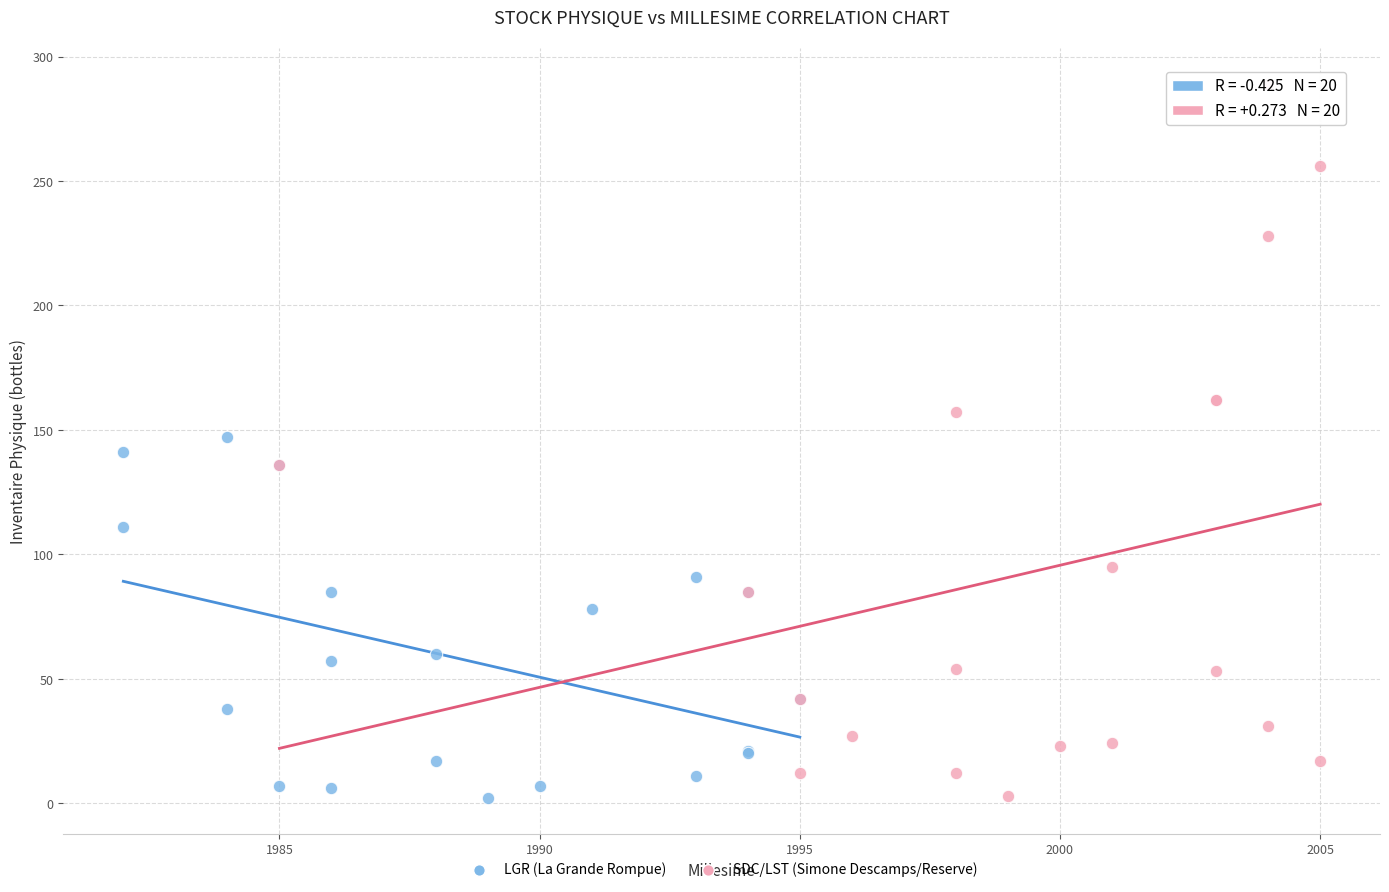

Which series has the widest spread of Y values?

SDC/LST (Simone Descamps/Reserve)